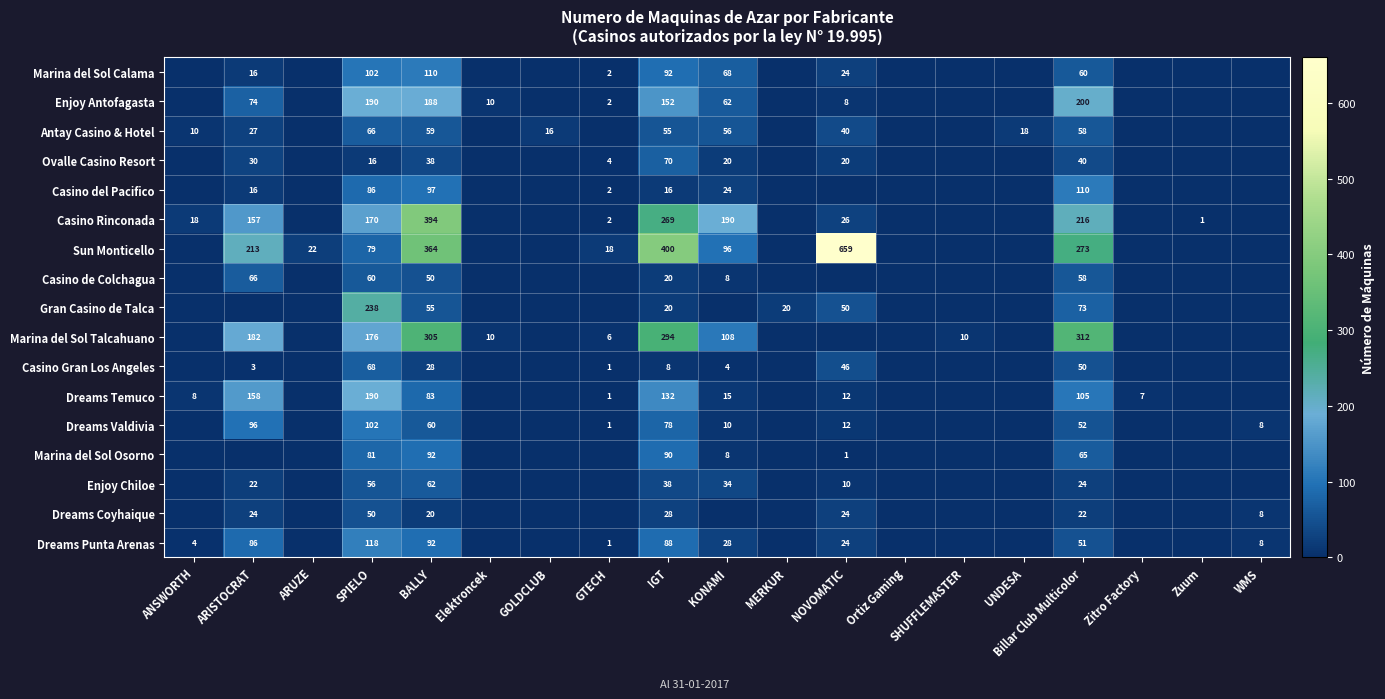

Is it true that Dreams Temuco equals 15 at KONAMI?

True